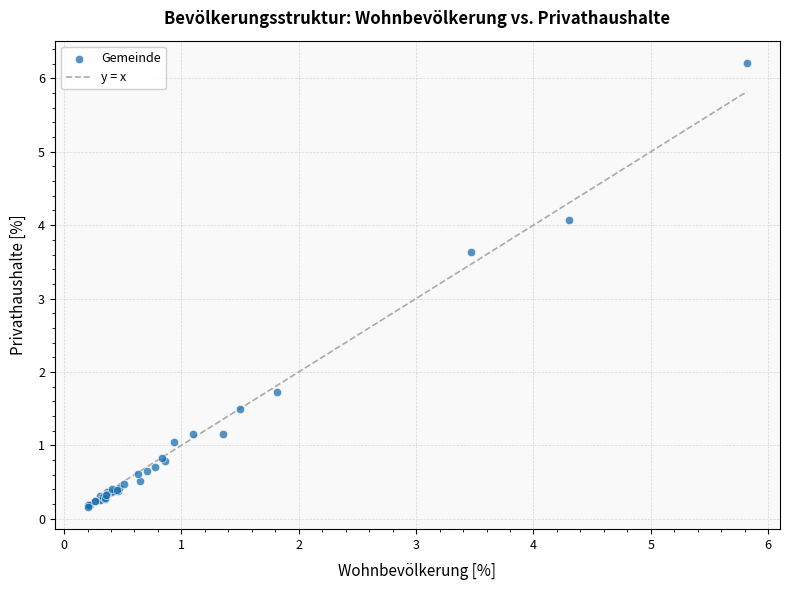

What Y value in the scatter plot is closest to 3?

3.6